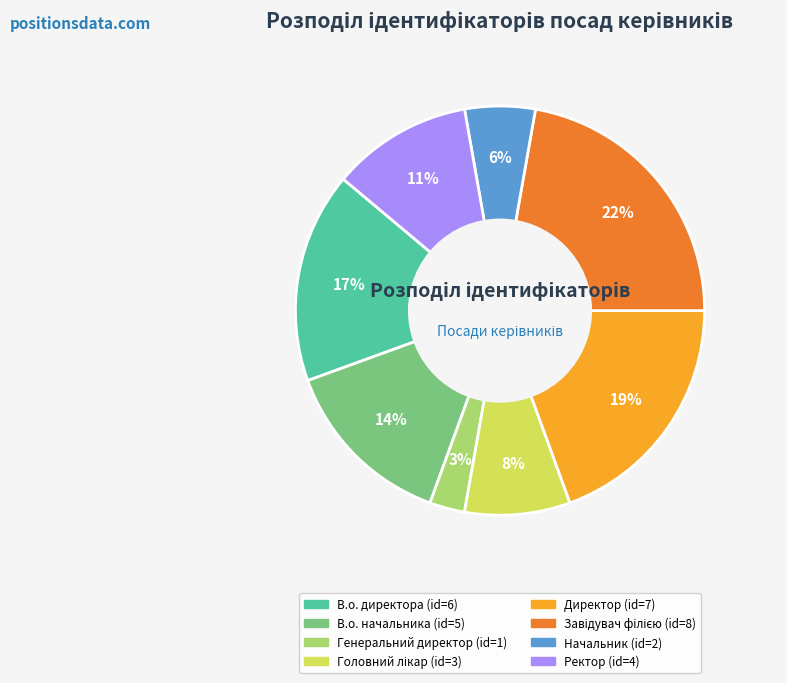

Combined, do В.о. директора and Генеральний директор account for over 50%?

No